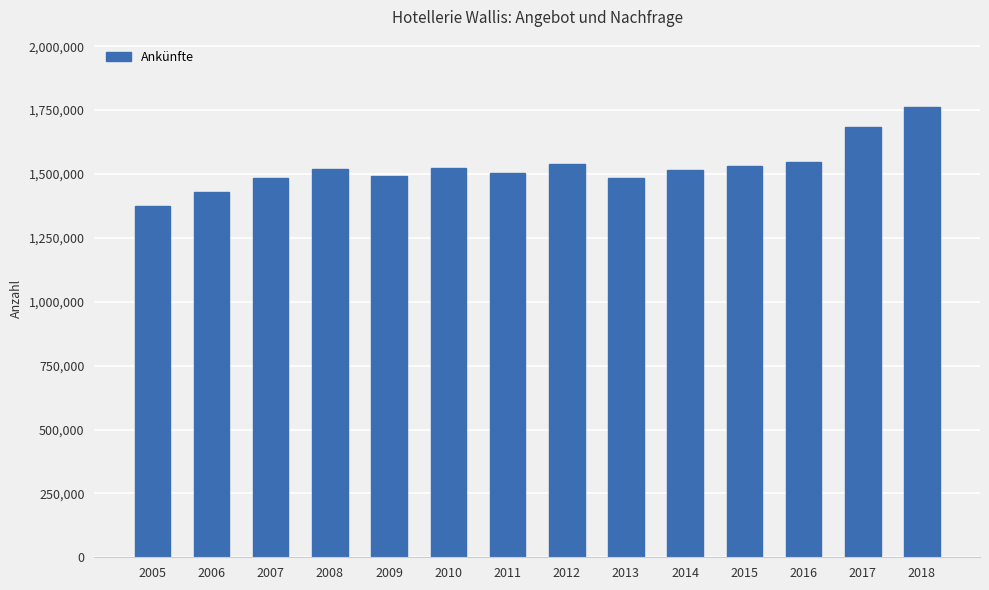

The chart shows a value of 827921 at 2012. True or false?

False